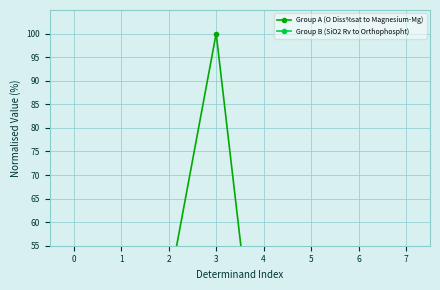

Rank the series by their average value, from highest to lowest.

Group A (O Diss%sat to Magnesium-Mg), Group B (SiO2 Rv to Orthophospht)